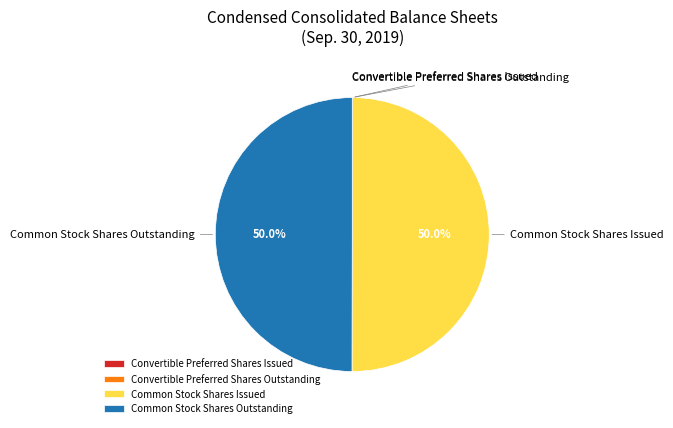

To the nearest percent, what percentage of the pie is Common Stock Shares Issued?

50%